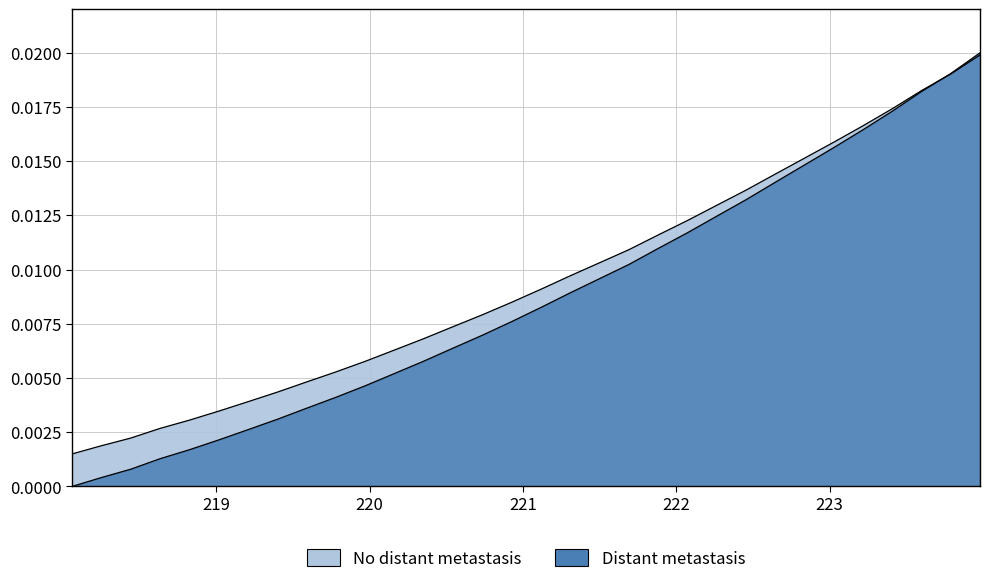

At which label is the value closest to 0?

218.0596